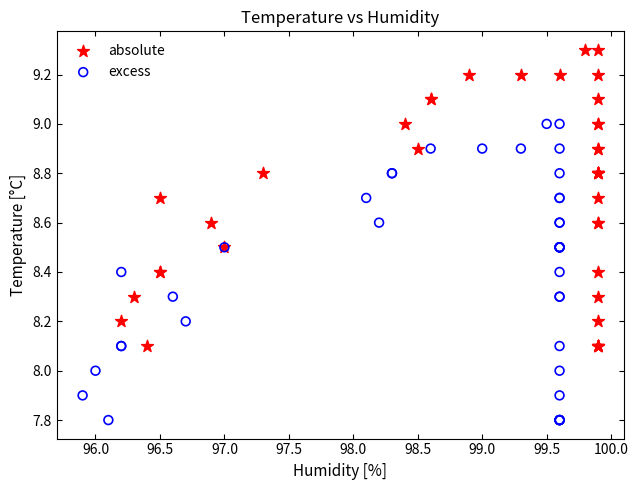

What are all the series names shown in the legend?

absolute, excess